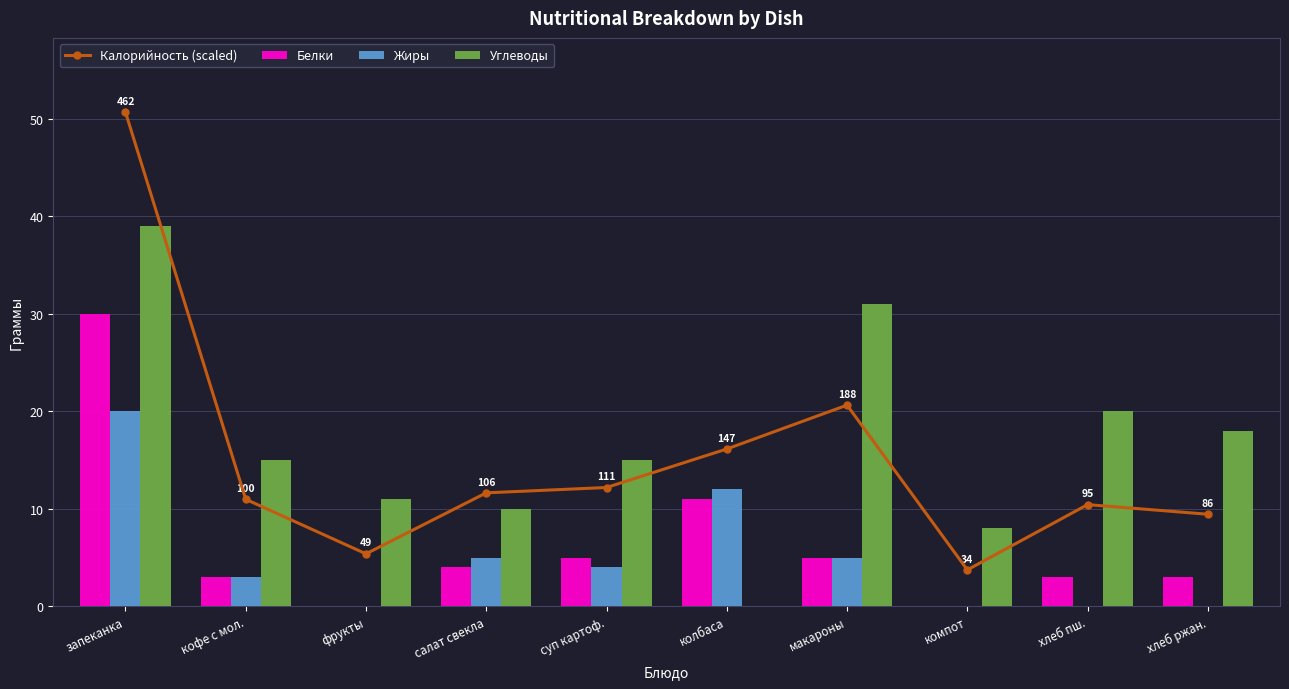

Rank the series at компот from lowest to highest value.

Белки, Жиры, Калорийность (scaled), Углеводы